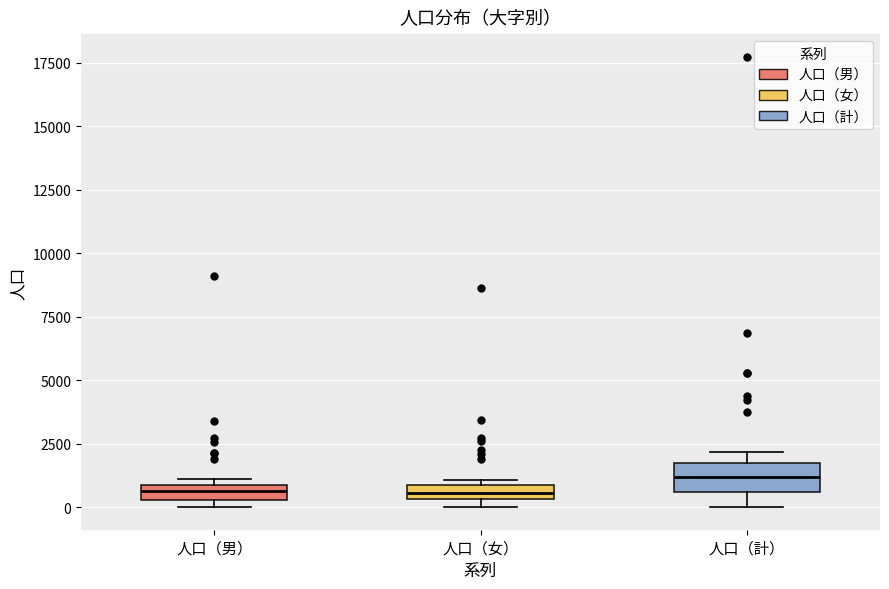

Where does the lower whisker of the box for 人口（計） end on the y-axis? The values are not printed on the chart, so give them approximately, as read against the axis.

0